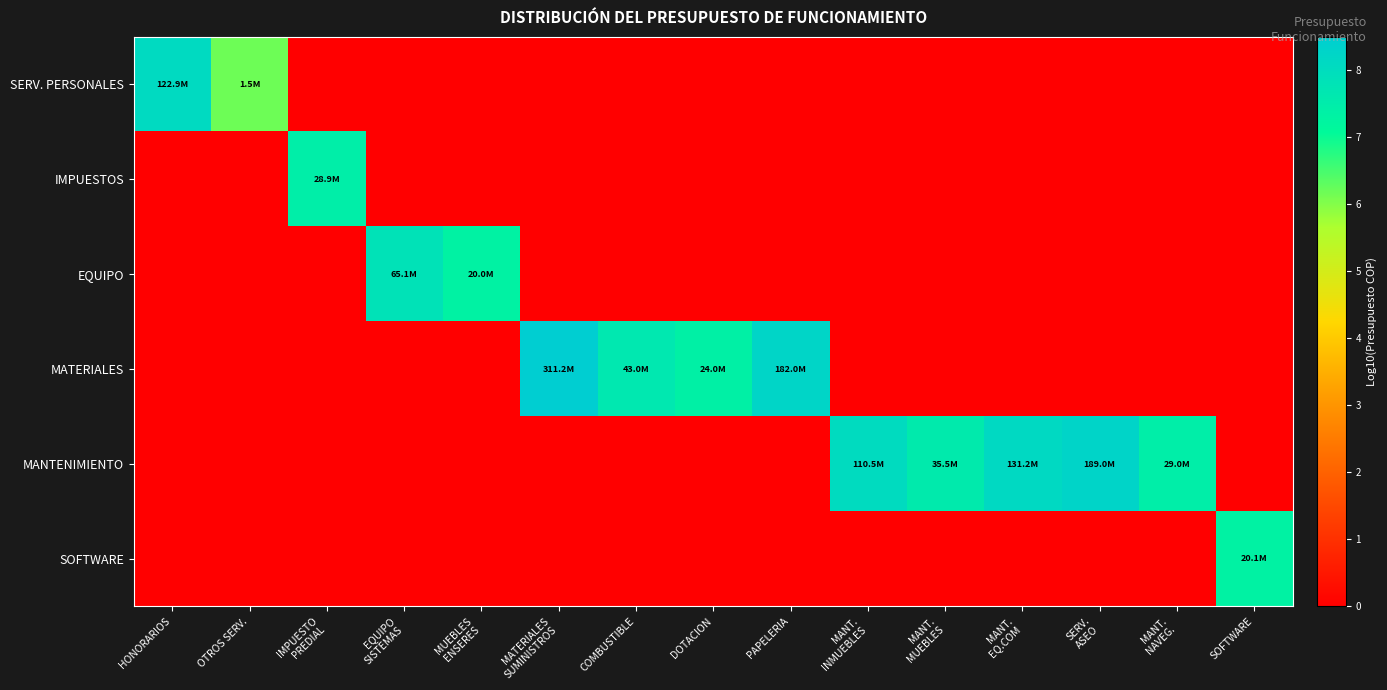

Count the number of categories in the chart.

15